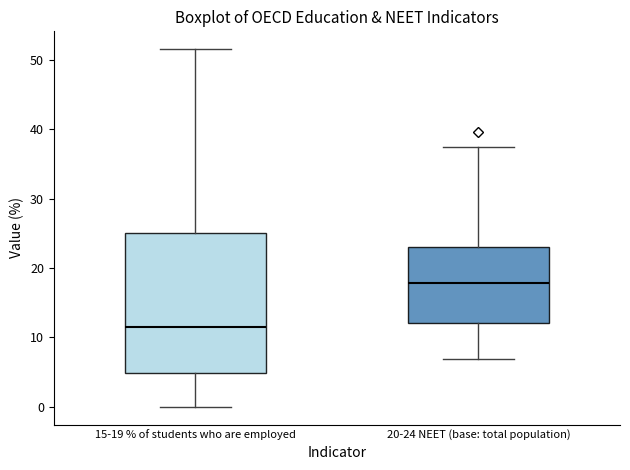

Where does the median line of the box for 20-24 NEET (base: total population) sit on the y-axis? The values are not printed on the chart, so give them approximately, as read against the axis.

18